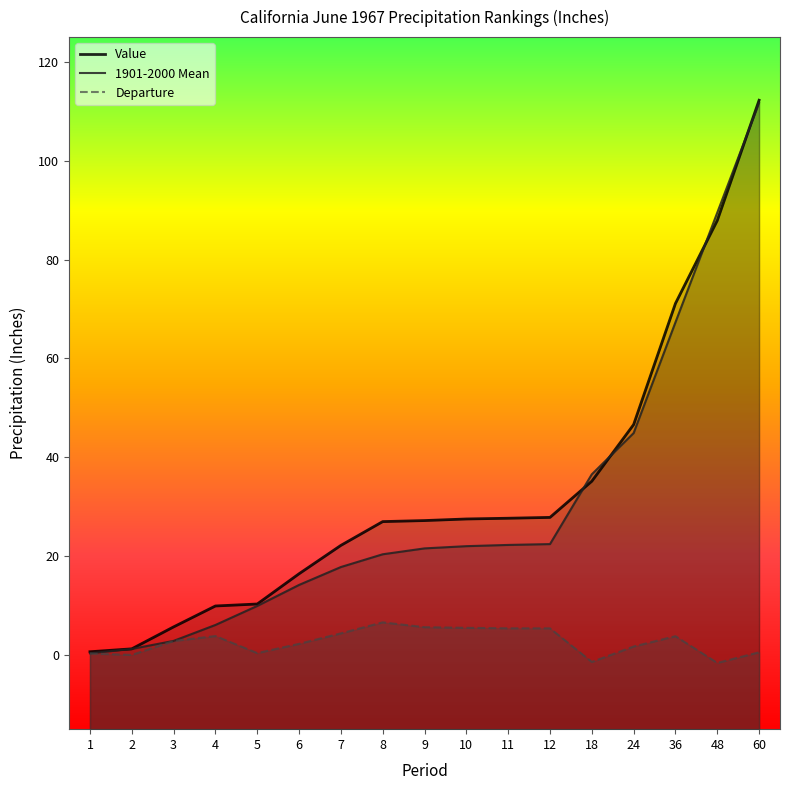

At which label does Departure reach its peak?

8